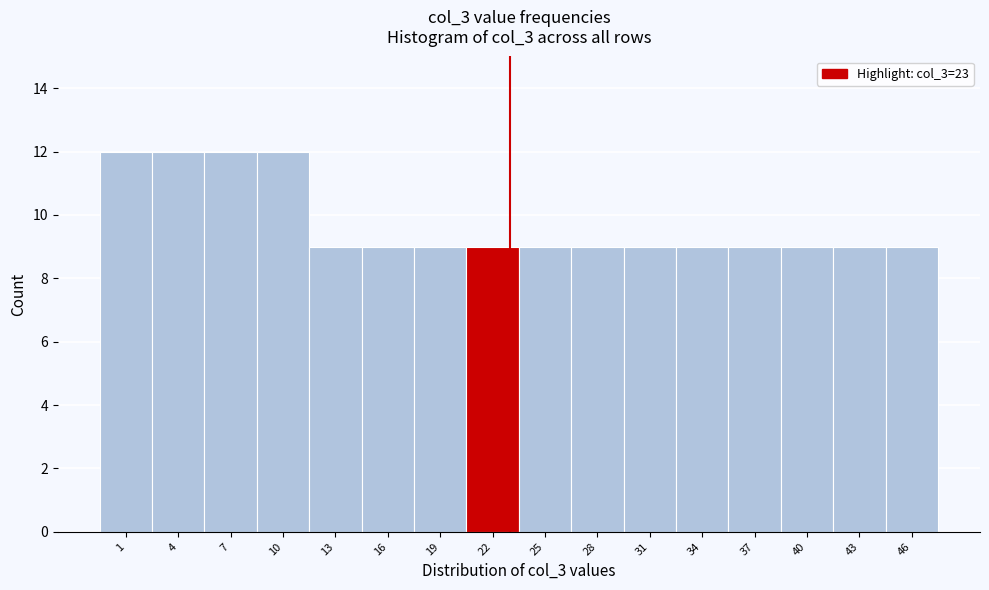

Reading left to right, list every bar in this chart as the range it spans on the x-axis followed by its height. The values are not printed on the chart, so give them approximately, as read against the axis.

-0.5 to 2.5: 12
2.5 to 5.5: 12
5.5 to 8.5: 12
8.5 to 11.5: 12
11.5 to 14.5: 9
14.5 to 17.5: 9
17.5 to 20.5: 9
20.5 to 23.5: 9
23.5 to 26.5: 9
26.5 to 29.5: 9
29.5 to 32.5: 9
32.5 to 35.5: 9
35.5 to 38.5: 9
38.5 to 41.5: 9
41.5 to 44.5: 9
44.5 to 47.5: 9